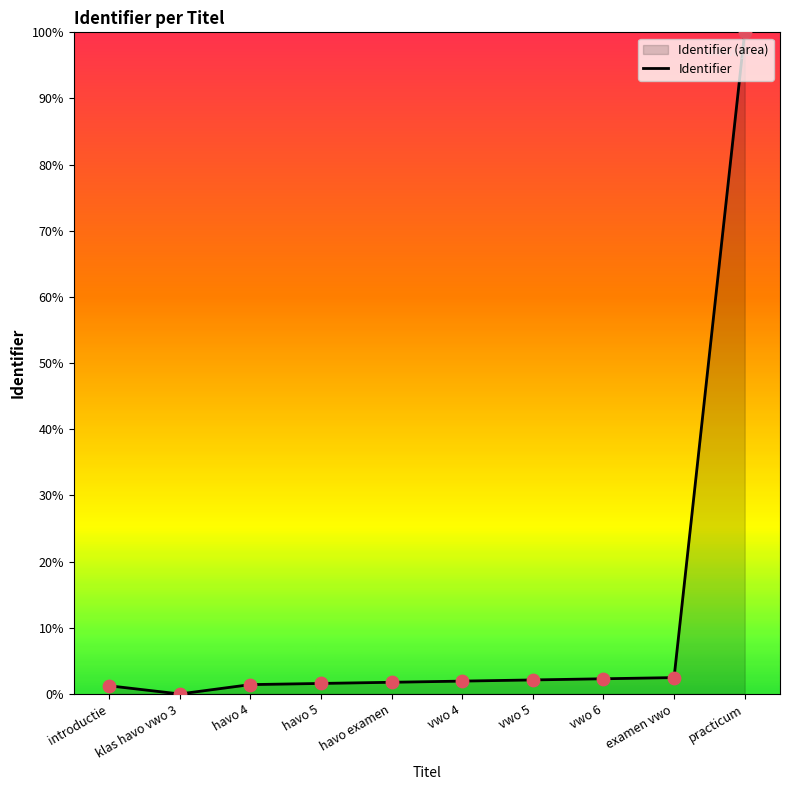

What is the ratio of the value at practicum to the value at introductie?

80.9